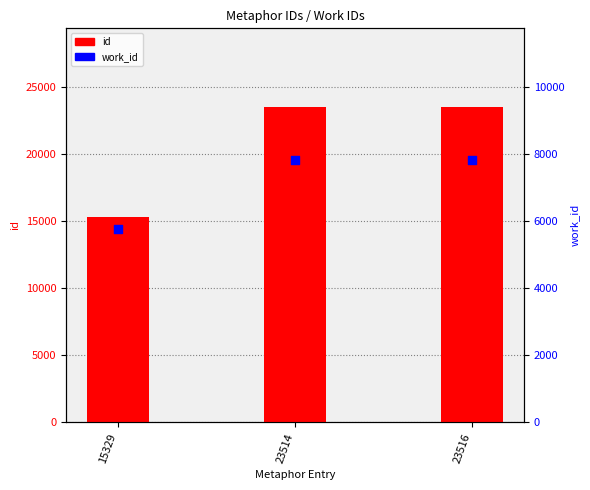

Is the value of id at 15329 greater than the value of work_id at 15329?

Yes